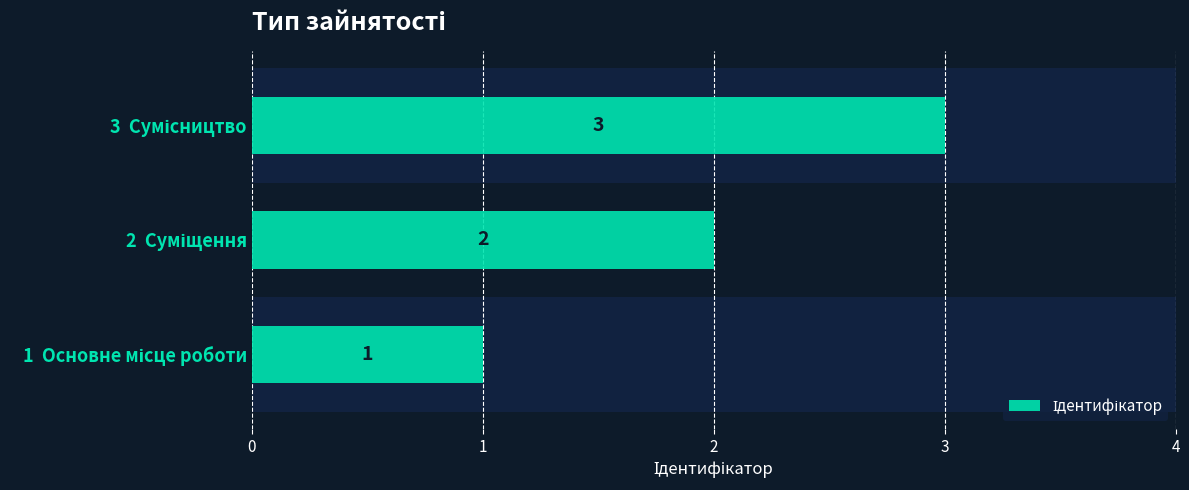

What is the sum of all values?

6